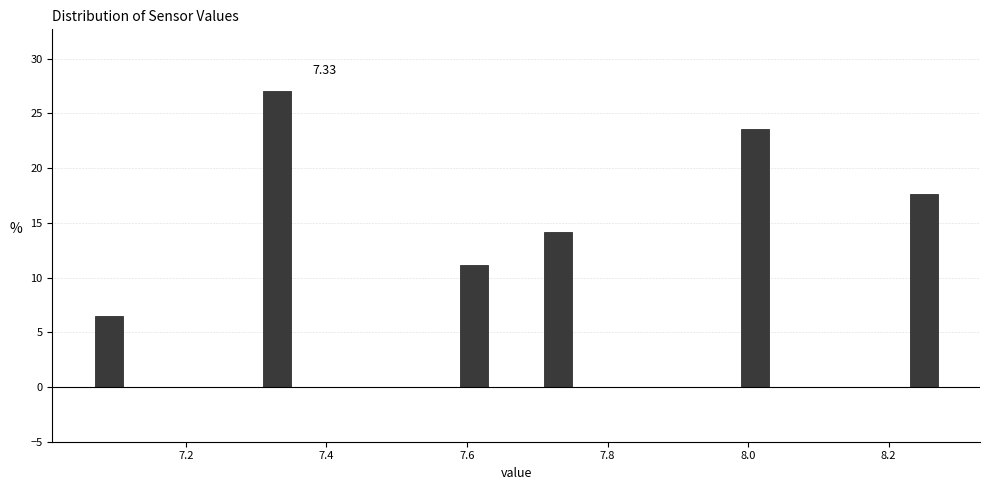

Around what value on the x-axis is the tallest bar? Give the approximate position of its centre, as read against the axis.

7.34